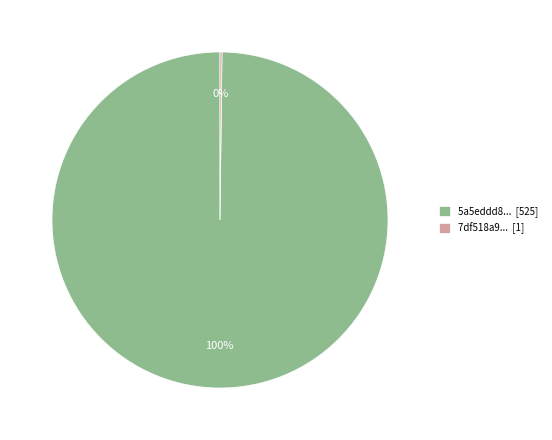

Is there a majority slice in this chart?

Yes